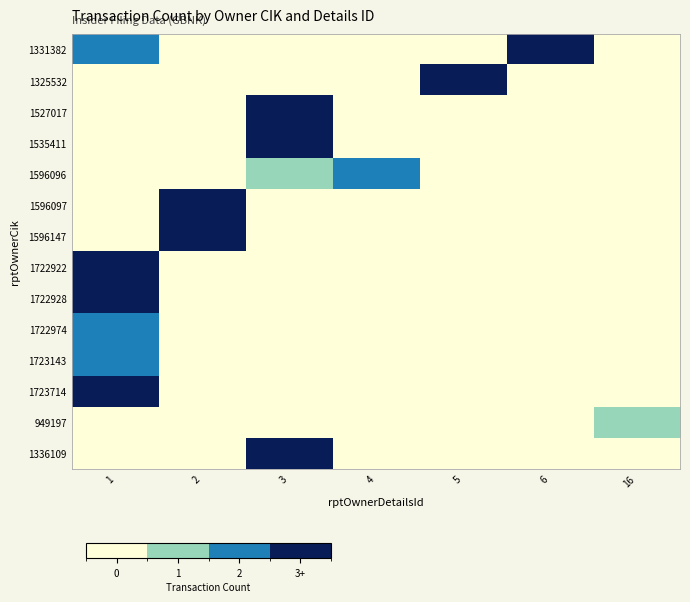

Reading left to right, extract all data points from this chart.

1331382: 1=2	2=0	3=0	4=0	5=0	6=3	16=0
1325532: 1=0	2=0	3=0	4=0	5=3	6=0	16=0
1527017: 1=0	2=0	3=3	4=0	5=0	6=0	16=0
1535411: 1=0	2=0	3=3	4=0	5=0	6=0	16=0
1596096: 1=0	2=0	3=1	4=2	5=0	6=0	16=0
1596097: 1=0	2=3	3=0	4=0	5=0	6=0	16=0
1596147: 1=0	2=3	3=0	4=0	5=0	6=0	16=0
1722922: 1=3	2=0	3=0	4=0	5=0	6=0	16=0
1722928: 1=3	2=0	3=0	4=0	5=0	6=0	16=0
1722974: 1=2	2=0	3=0	4=0	5=0	6=0	16=0
1723143: 1=2	2=0	3=0	4=0	5=0	6=0	16=0
1723714: 1=3	2=0	3=0	4=0	5=0	6=0	16=0
949197: 1=0	2=0	3=0	4=0	5=0	6=0	16=1
1336109: 1=0	2=0	3=3	4=0	5=0	6=0	16=0